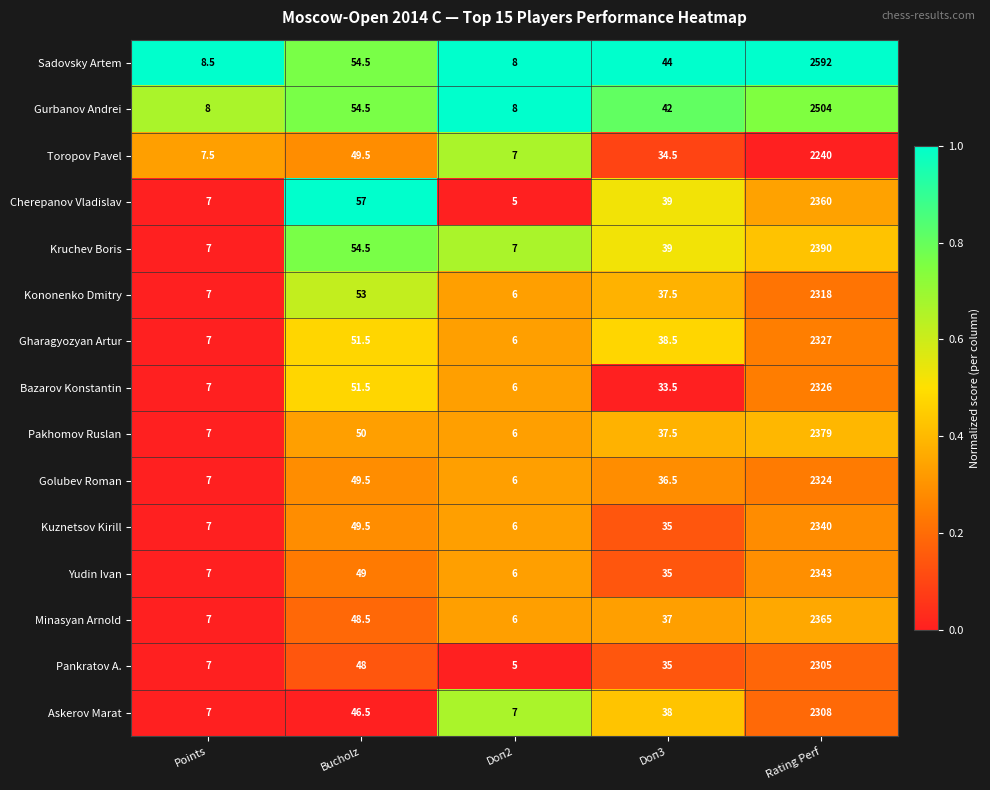

How many distinct data groups are displayed?

15